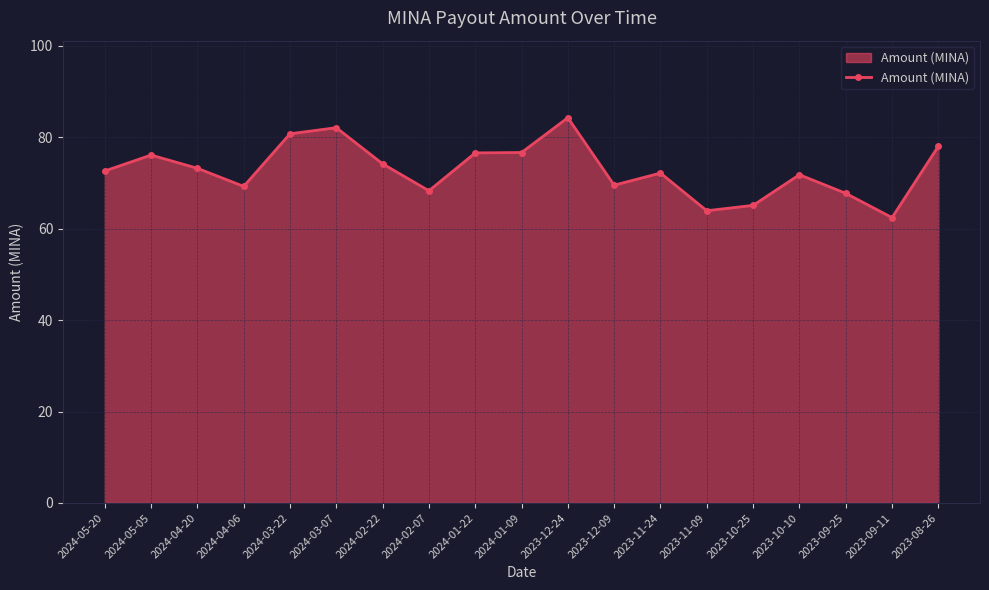

Is it true that the value at 2024-03-22 is 110.7?

False